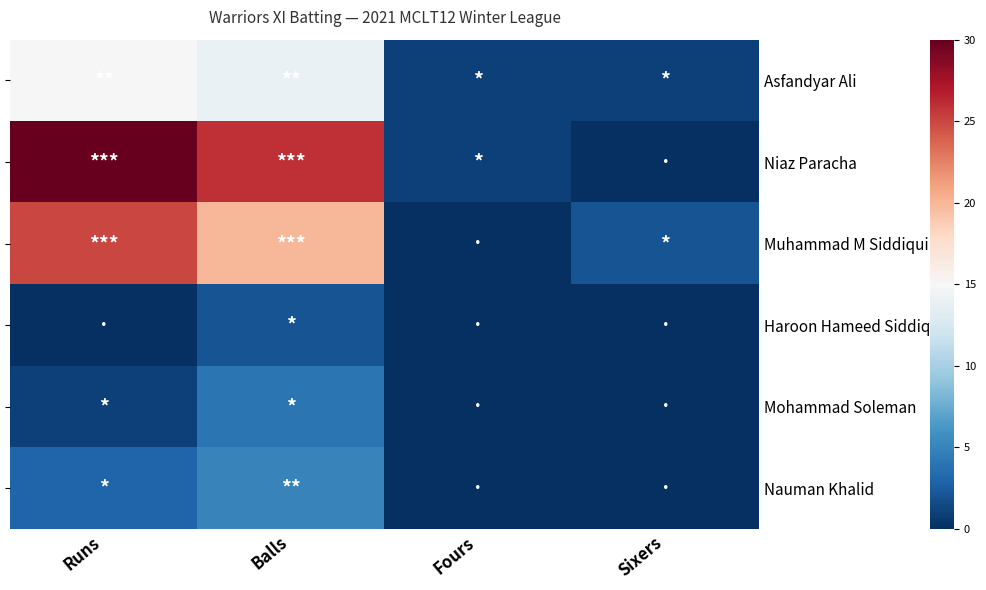

What is the difference between the second highest and minimum values in the Muhammad M Siddiqui series?

20